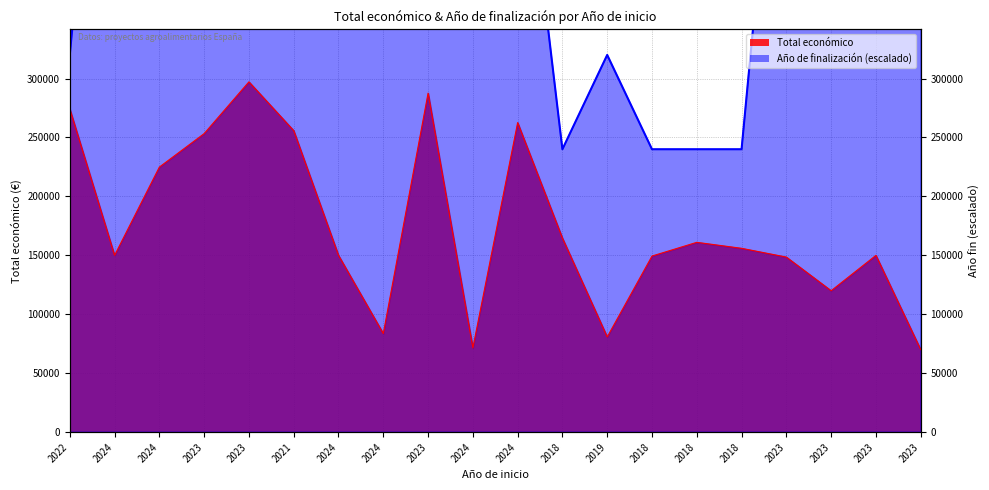

Which has a higher value, 2018 or 2024?

2024